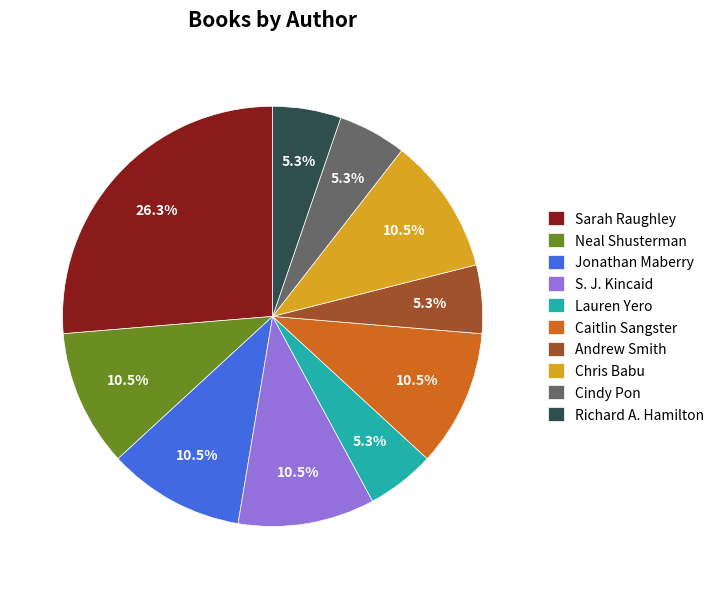

To the nearest percent, what is the average slice percentage?

10%